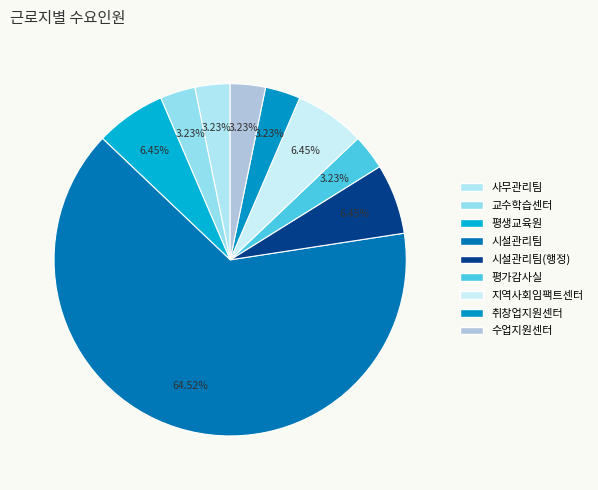

How many slices are in this pie chart?

9